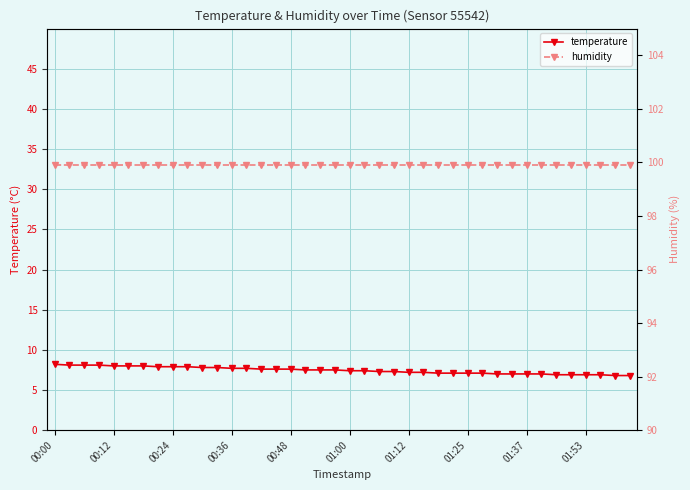

Is the value of humidity at 37 greater than the value of temperature at 00:00?

Yes